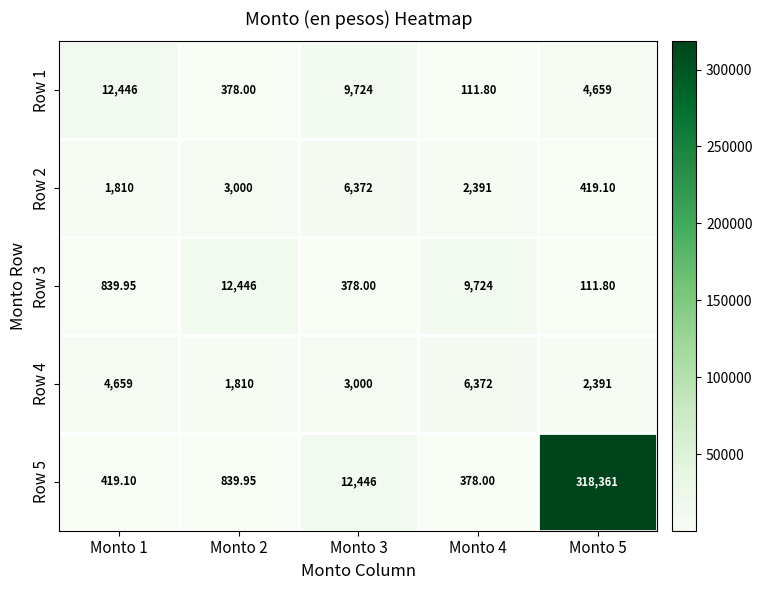

Is the value of Row 5 at Monto 3 greater than the value of Row 2 at Monto 4?

Yes